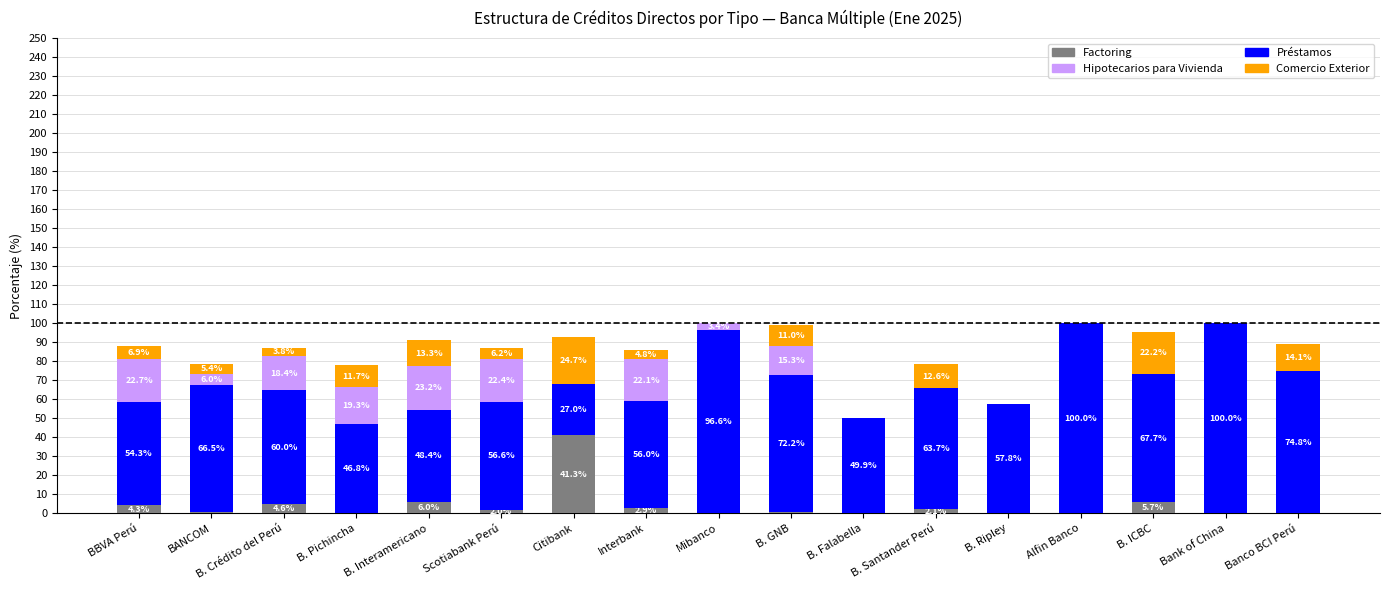

What is the highest value of the Factoring series?

41.3